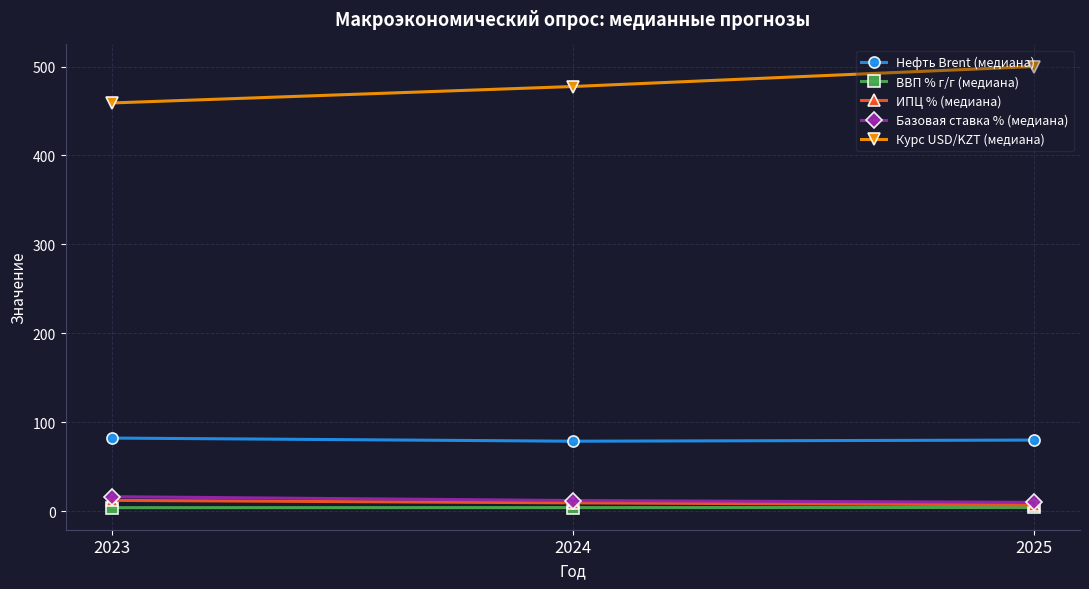

Rank the categories by Курс USD/KZT (медиана) value from lowest to highest.

2023, 2024, 2025